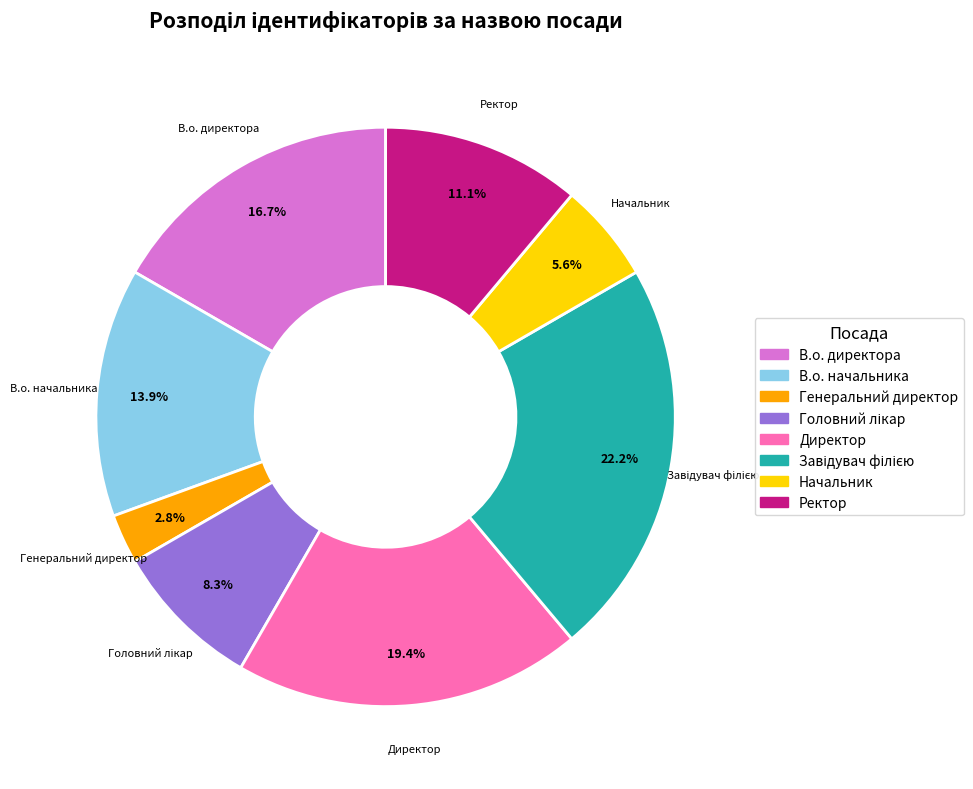

Which category has the smallest portion of the pie?

Генеральний директор